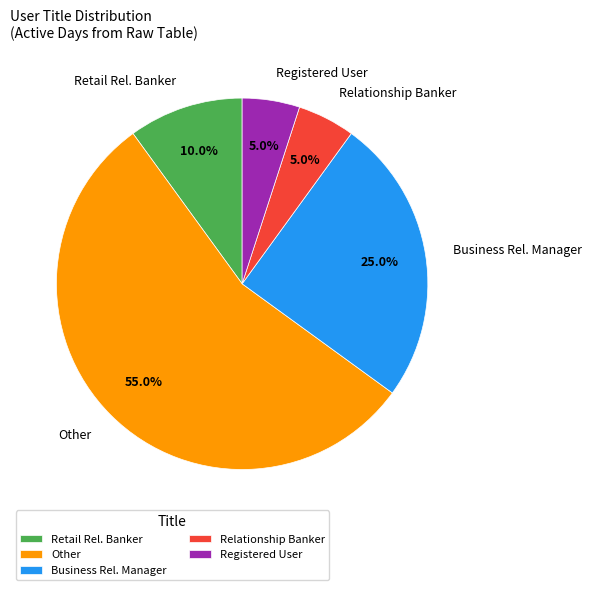

Approximately how many times larger is the value at Other compared to Registered User?

11.0